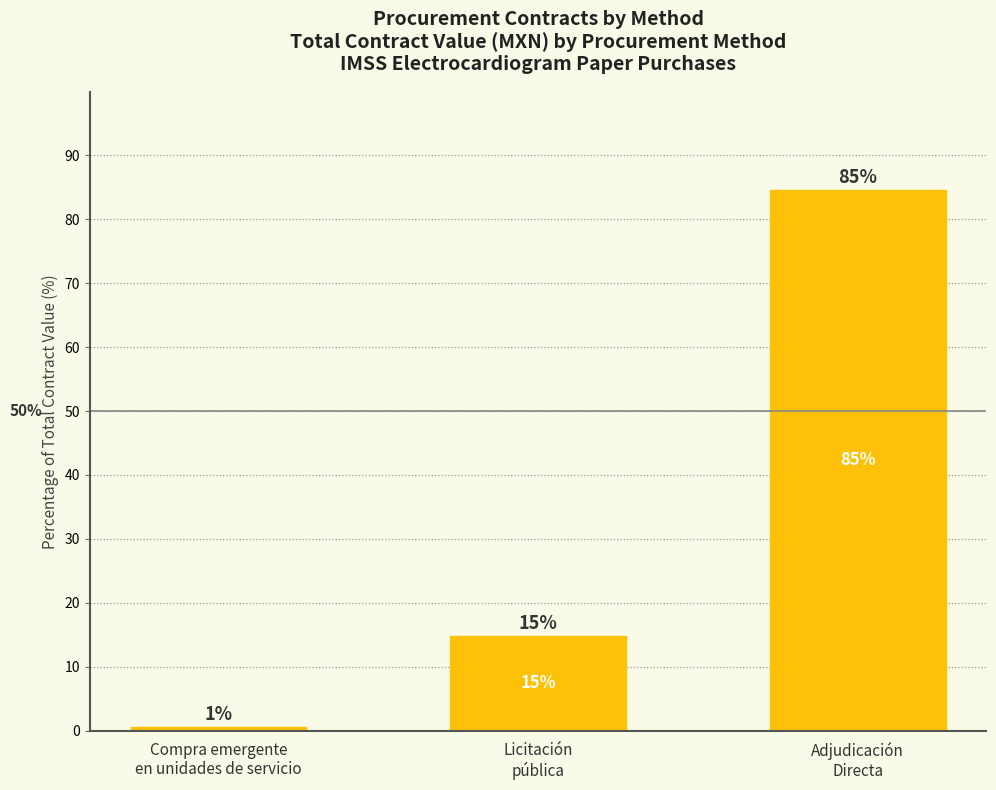

How many bars are there in total?

3